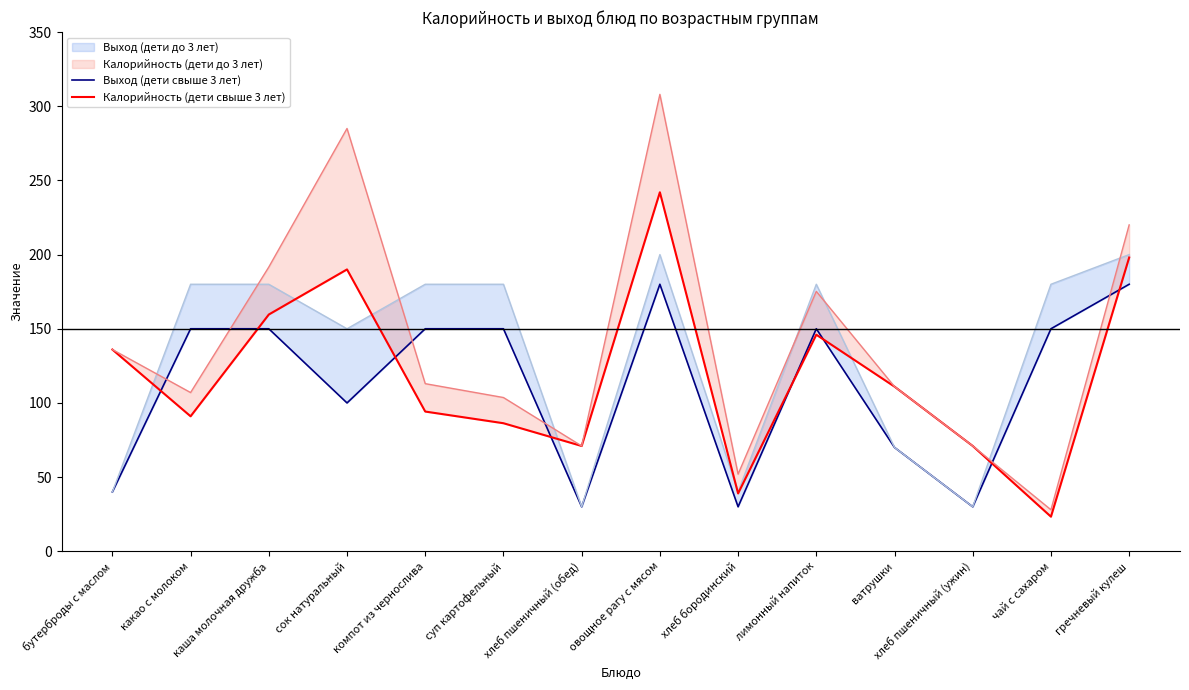

What position from the right is ватрушки?

4